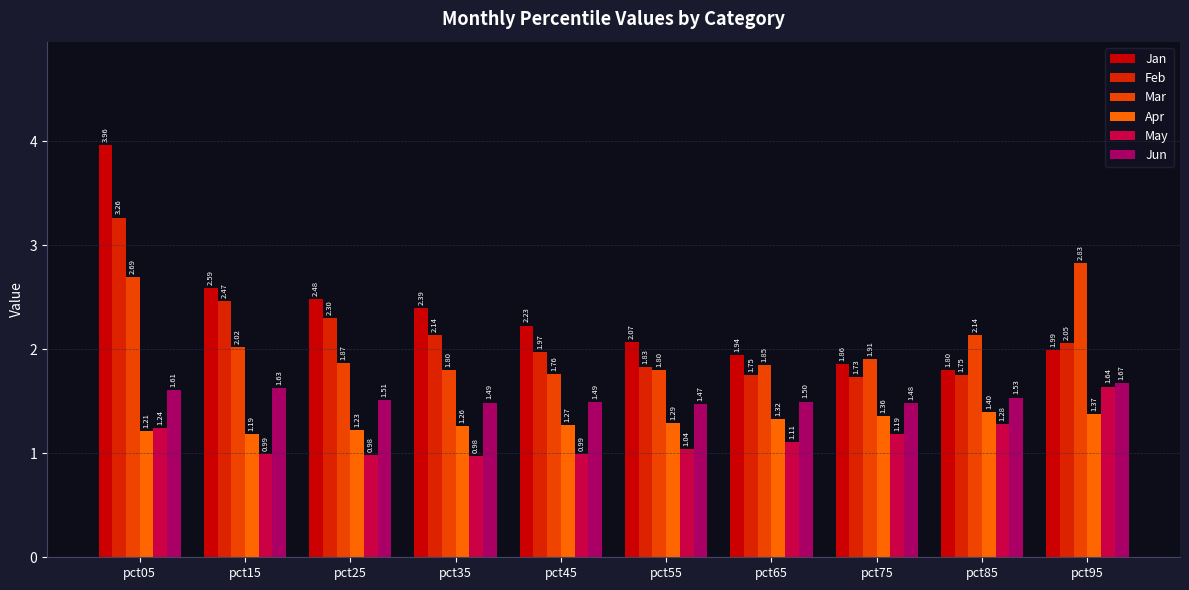

How many distinct data groups are displayed?

6